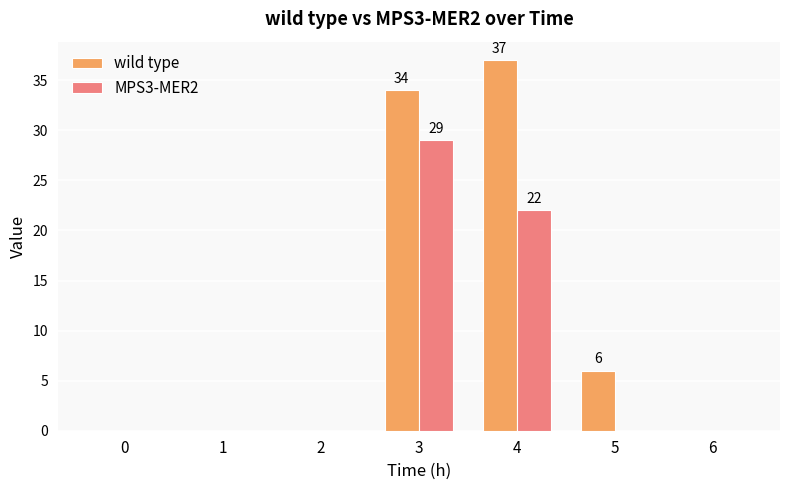

The value of wild type at 0 is 0. True or false?

True